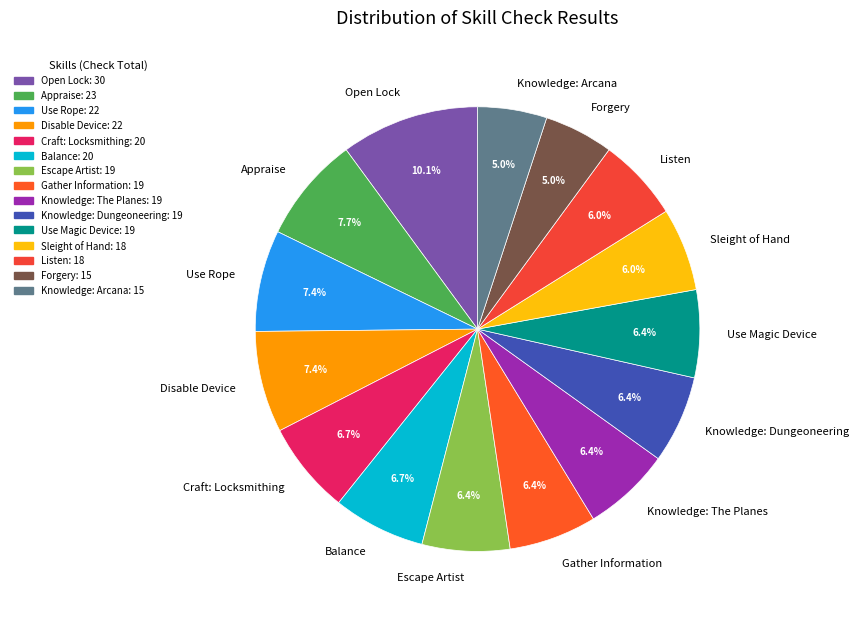

To the nearest percent, what percentage of the pie is Knowledge: Dungeoneering?

6%